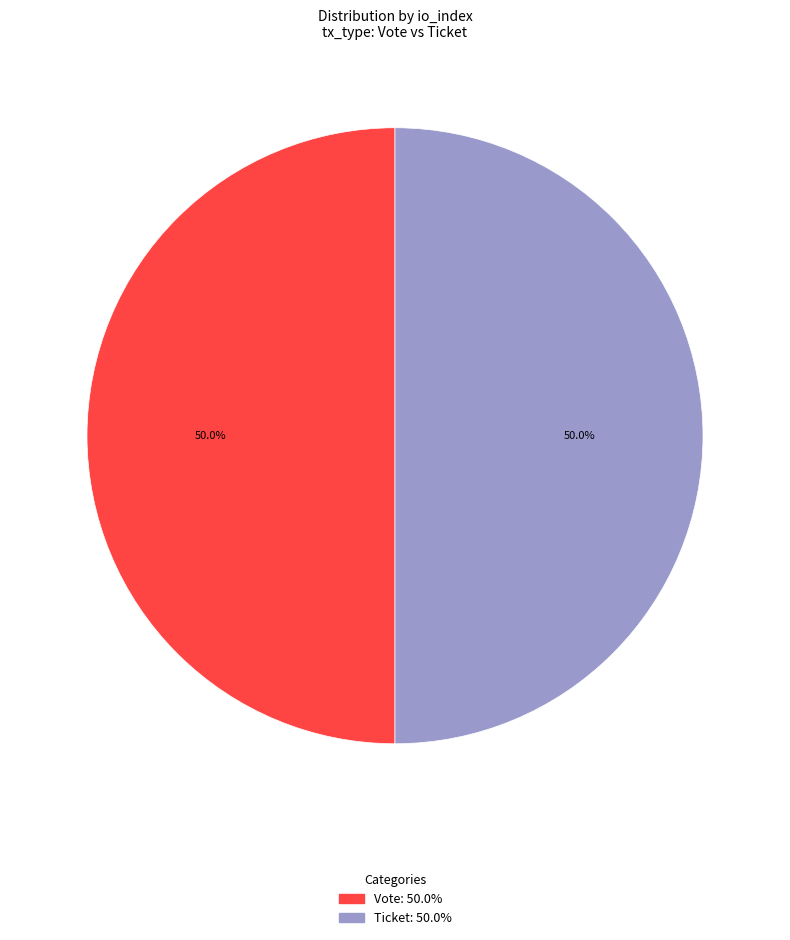

How many slices are in this pie chart?

2